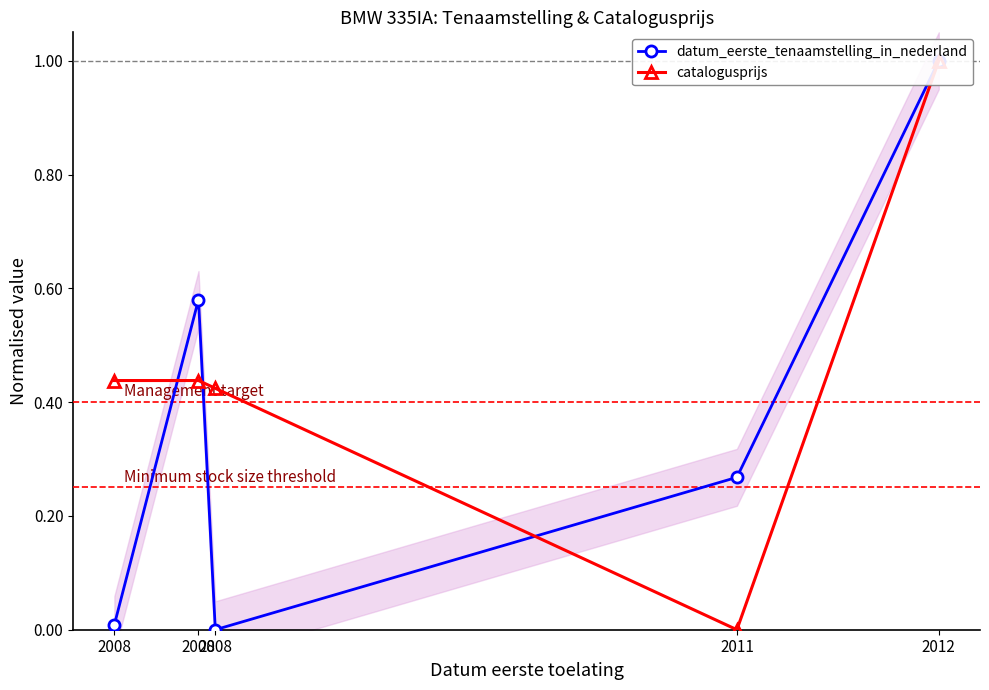

What is the average value of the datum_eerste_tenaamstelling_in_nederland series?

0.4